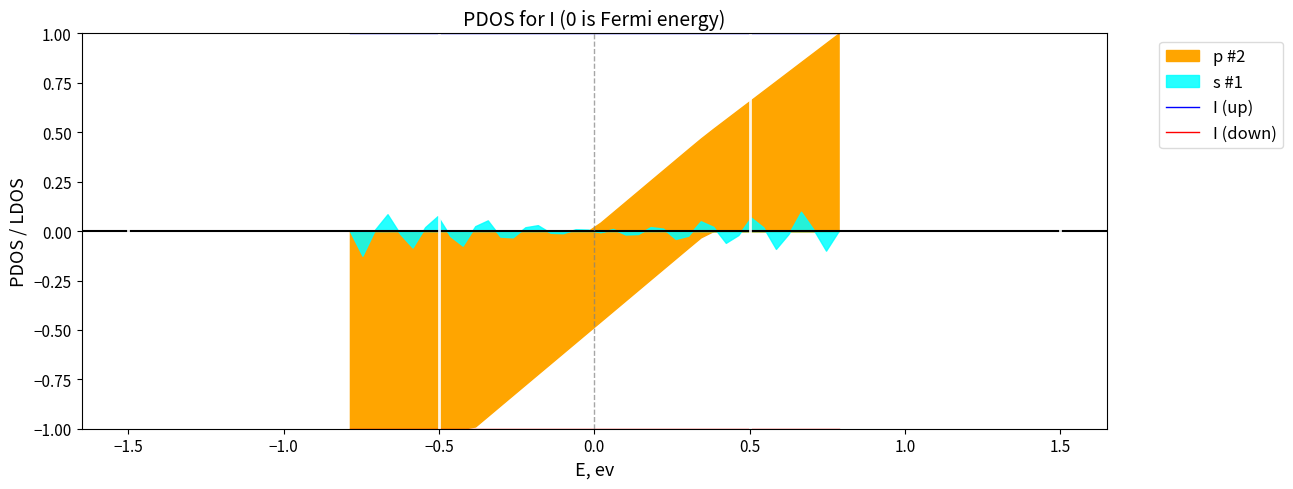

True or false: I (down) has more than 2 points higher than both neighbors.

False